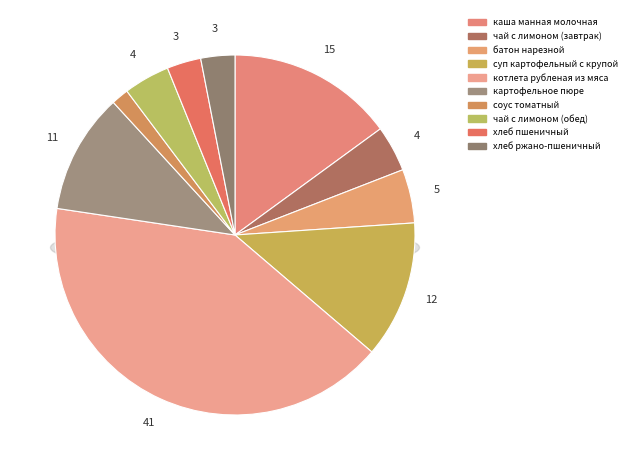

Is it true that чай с лимоном (обед) is 1% of the pie?

False